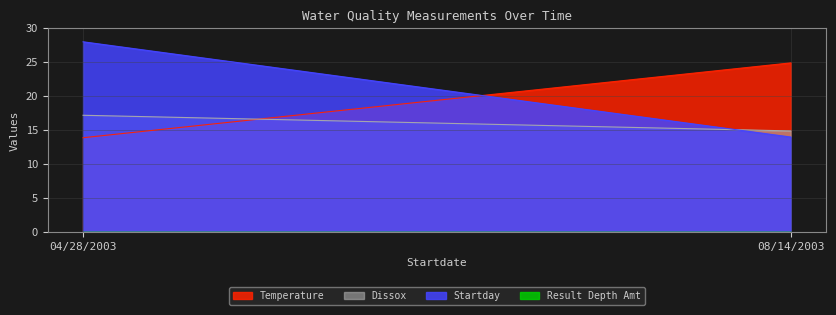

Reading right to left, what are all the values shown in this chart?

Temperature: 08/14/2003=24.9	04/28/2003=13.9
Dissox: 08/14/2003=14.9	04/28/2003=17.2
Result Depth Amt: 08/14/2003=0.0	04/28/2003=0.0
Startday: 08/14/2003=14.0	04/28/2003=28.0